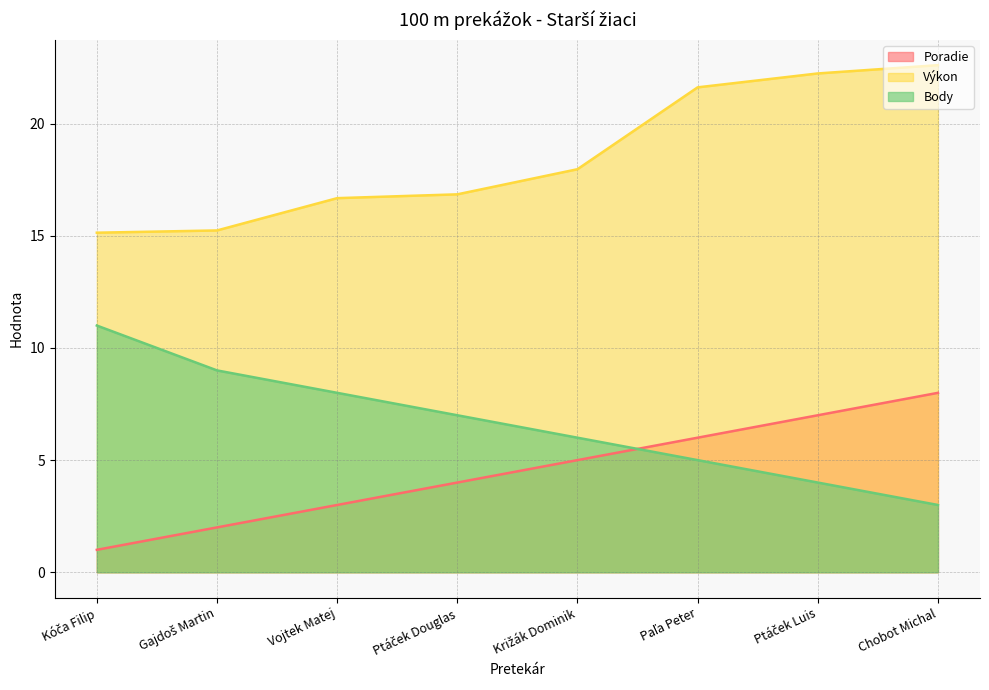

Rank the series at Gajdoš Martin from highest to lowest value.

Výkon, Body, Poradie